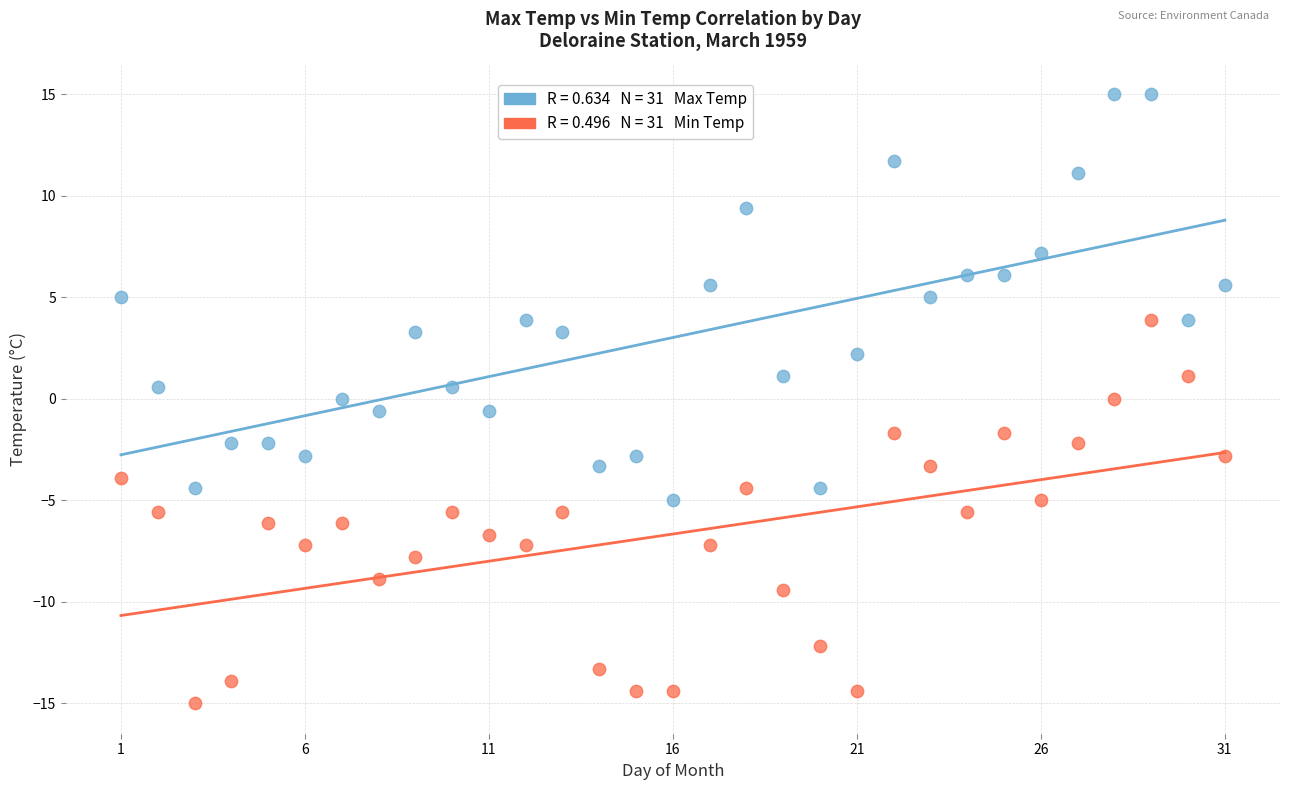

Across all data points, what is the range of X values (max minus min)?

30.0